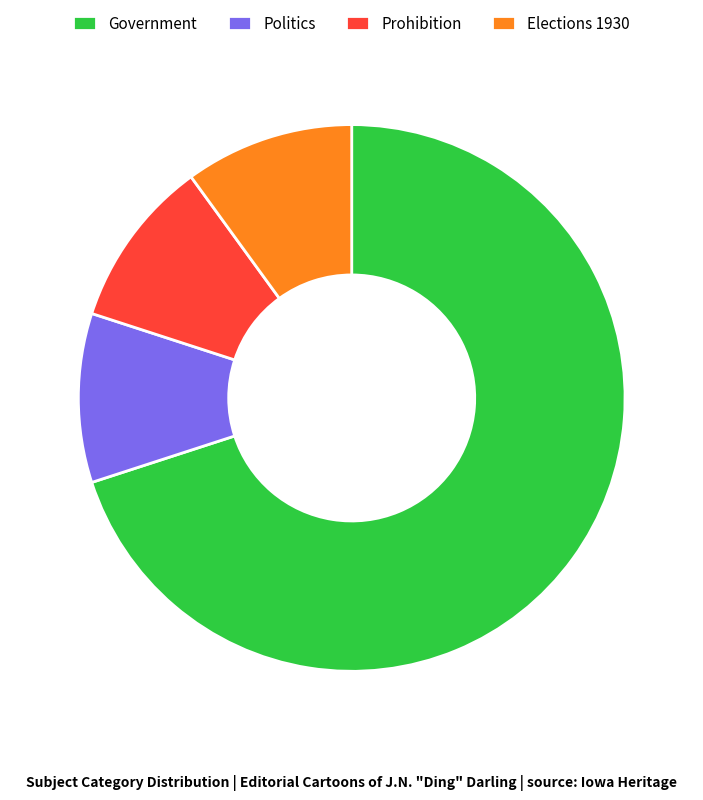

Count the number of slices in the pie.

4